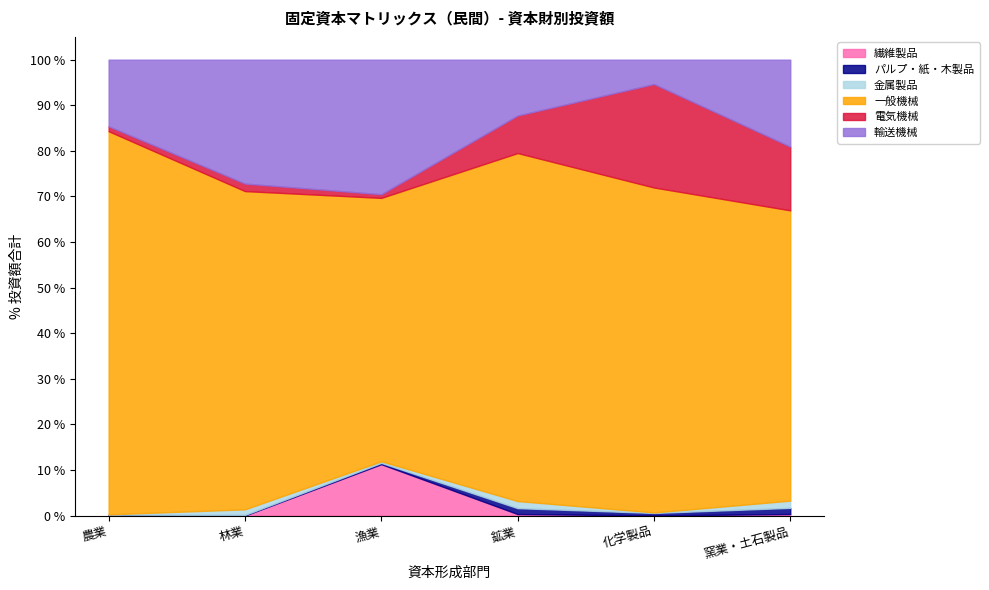

What is the difference between the second highest and minimum values in the 電気機械 series?

37807